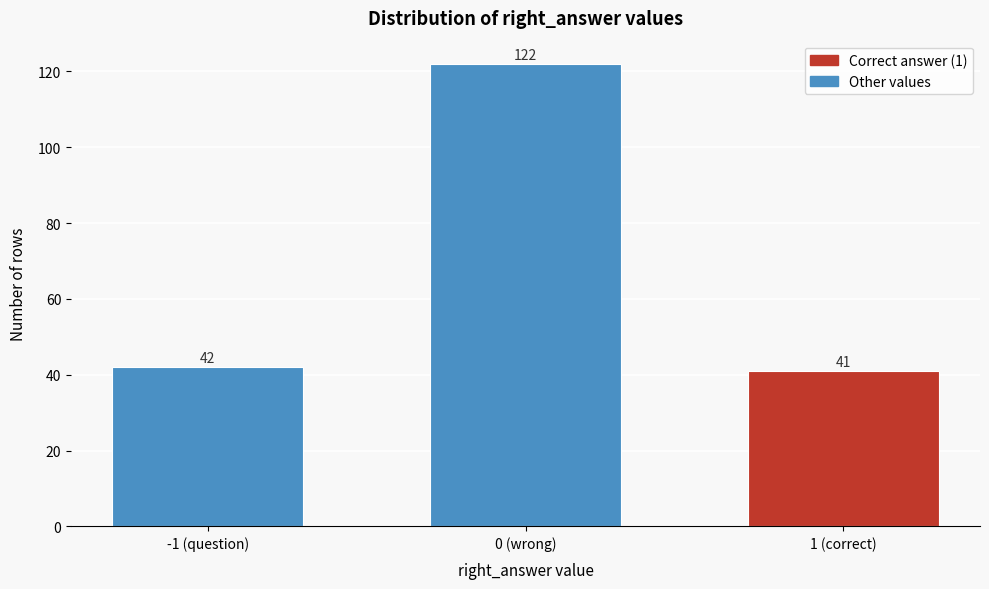

Reading right to left, transcribe all the data shown in this chart.

41	122	42